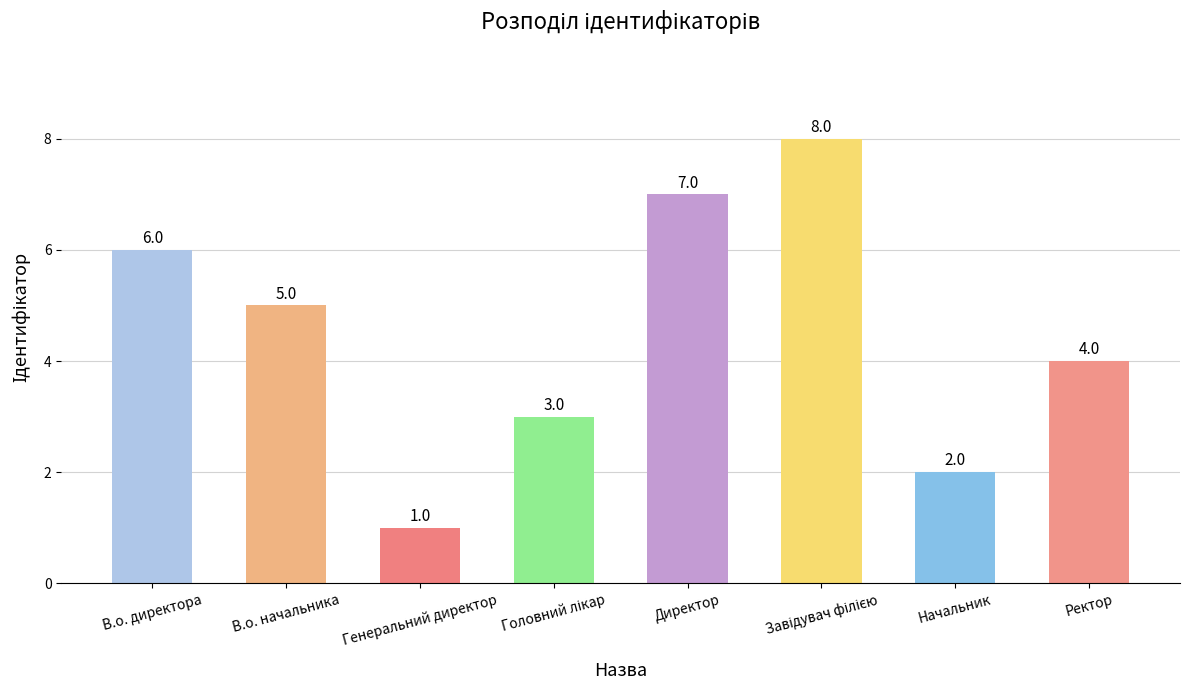

Reading left to right, what are all the values shown in this chart?

6	5	1	3	7	8	2	4